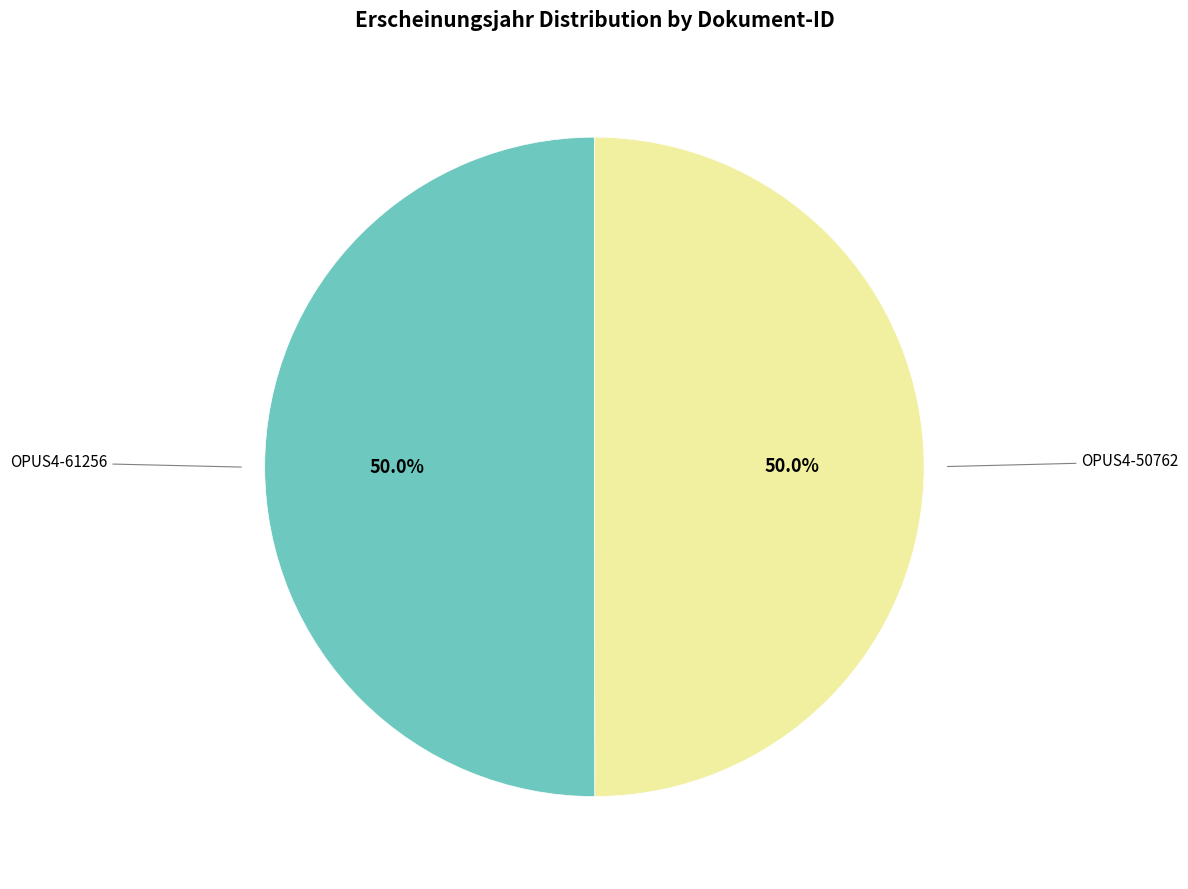

How many slices are in this pie chart?

2